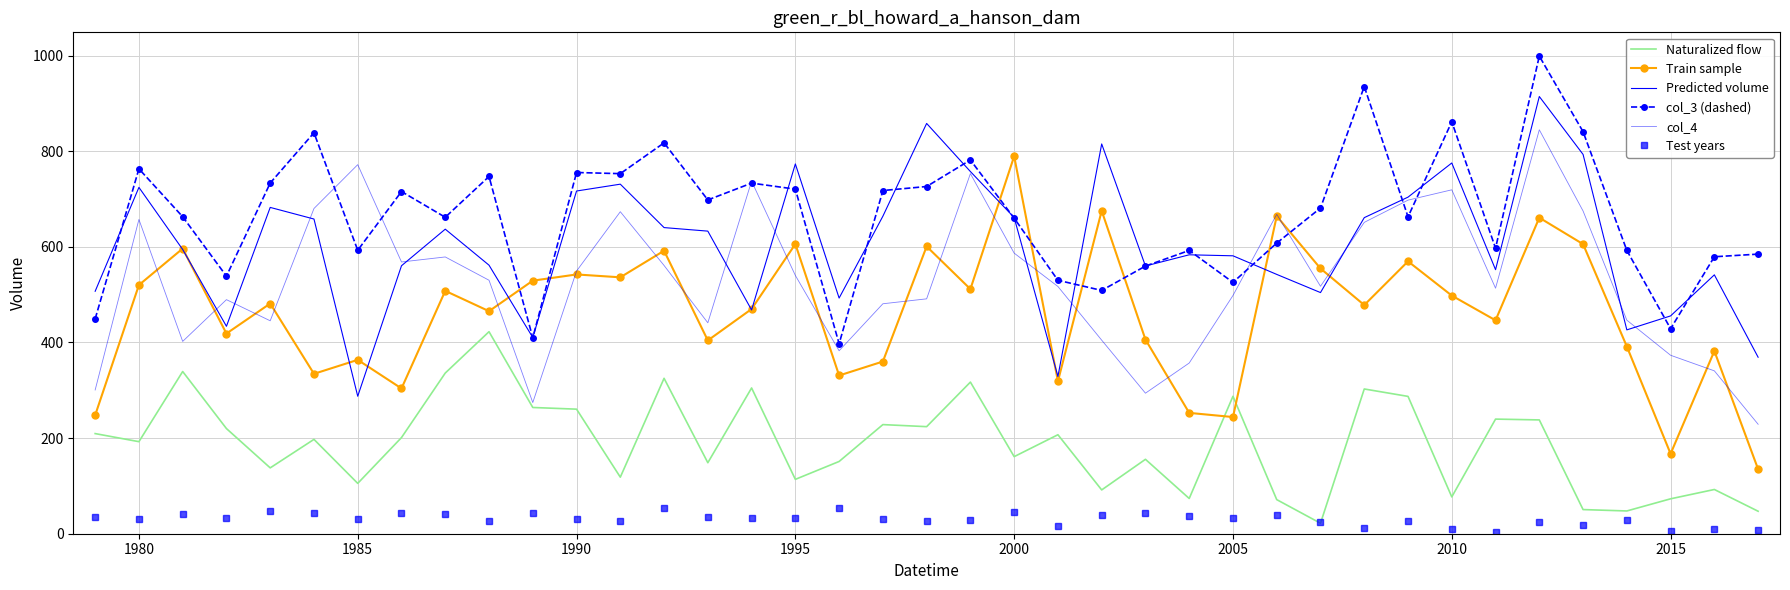

What is the sum of all Naturalized flow values?

7340.9